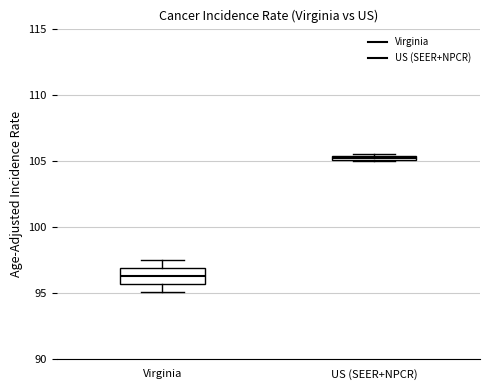

Where is the lower edge of the box for Virginia on the y-axis? The values are not printed on the chart, so give them approximately, as read against the axis.

95.5